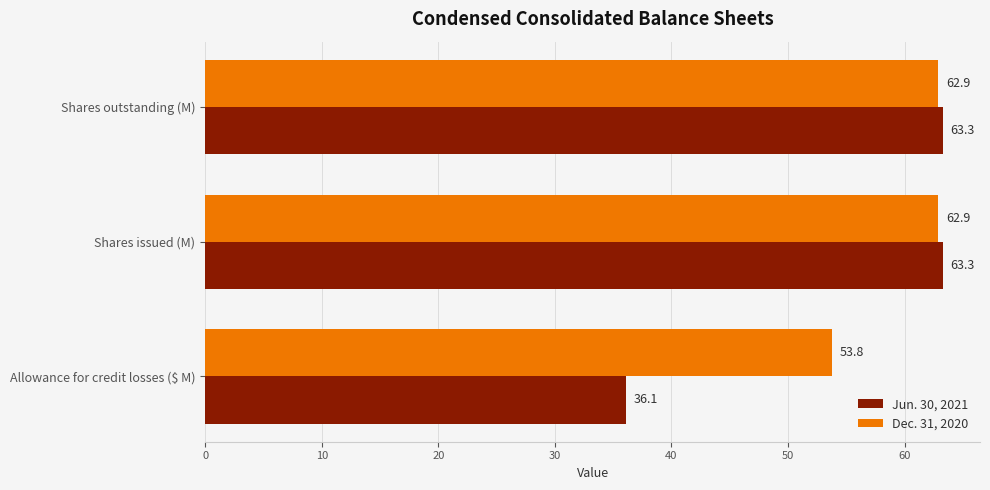

The Dec. 31, 2020 series shows 62.9 at Shares outstanding (M). True or false?

True